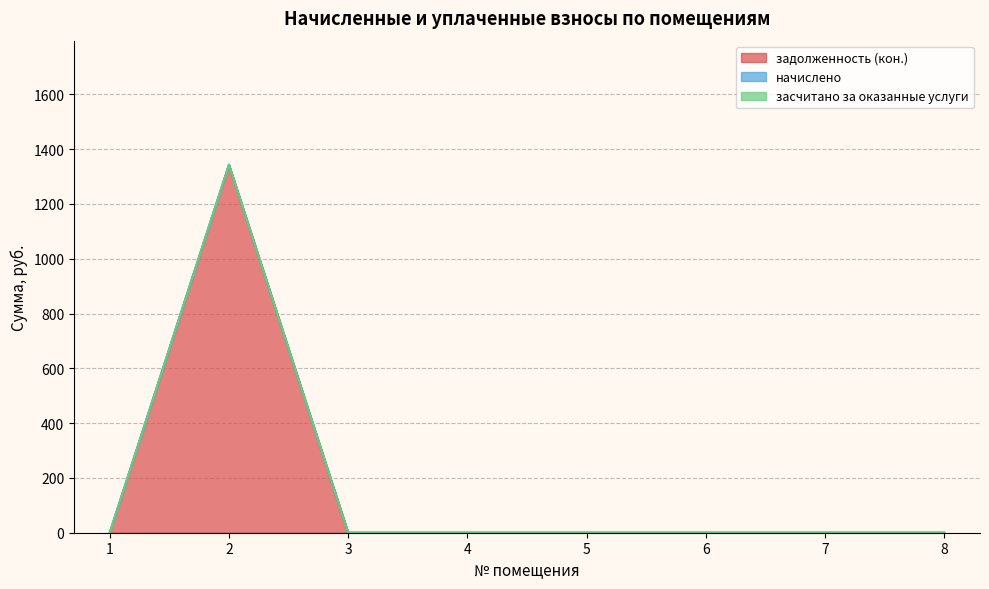

Rank the series by their maximum value, from lowest to highest.

начислено, засчитано за оказанные услуги, задолженность (кон.)